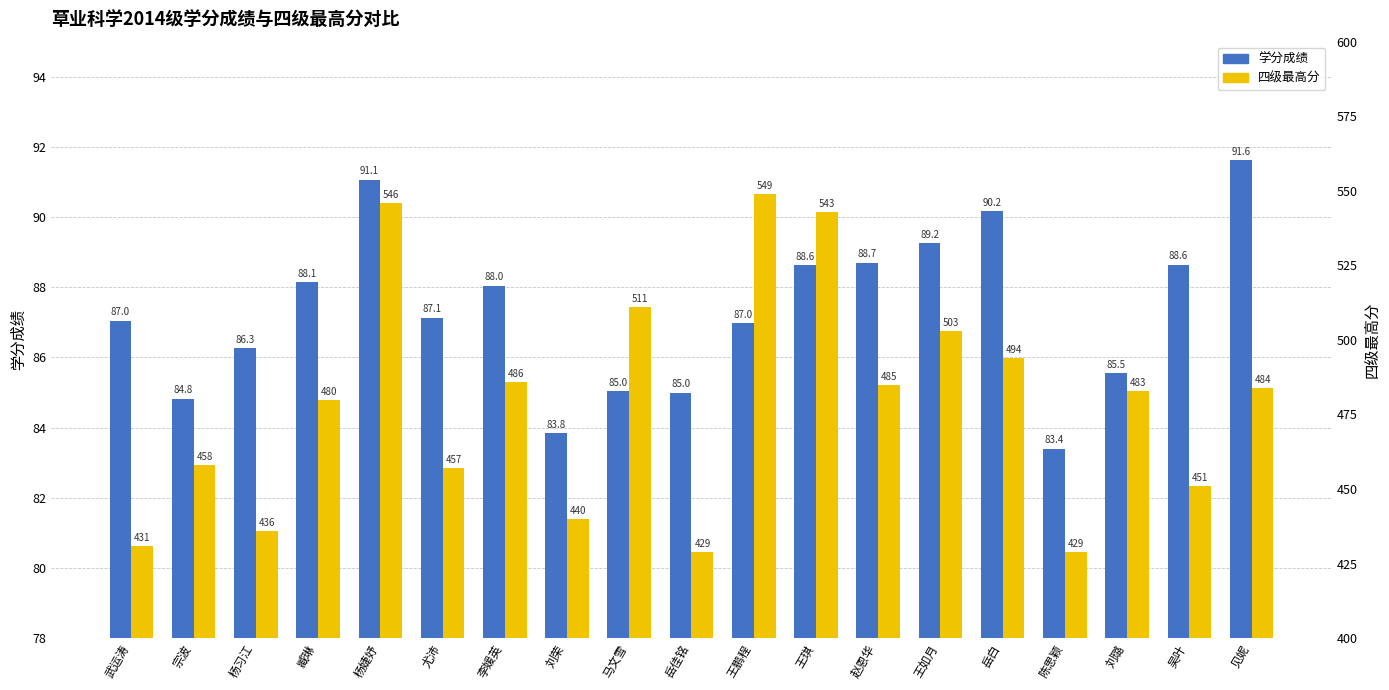

What is the spread (max minus min) of values at 尤沛?

369.9